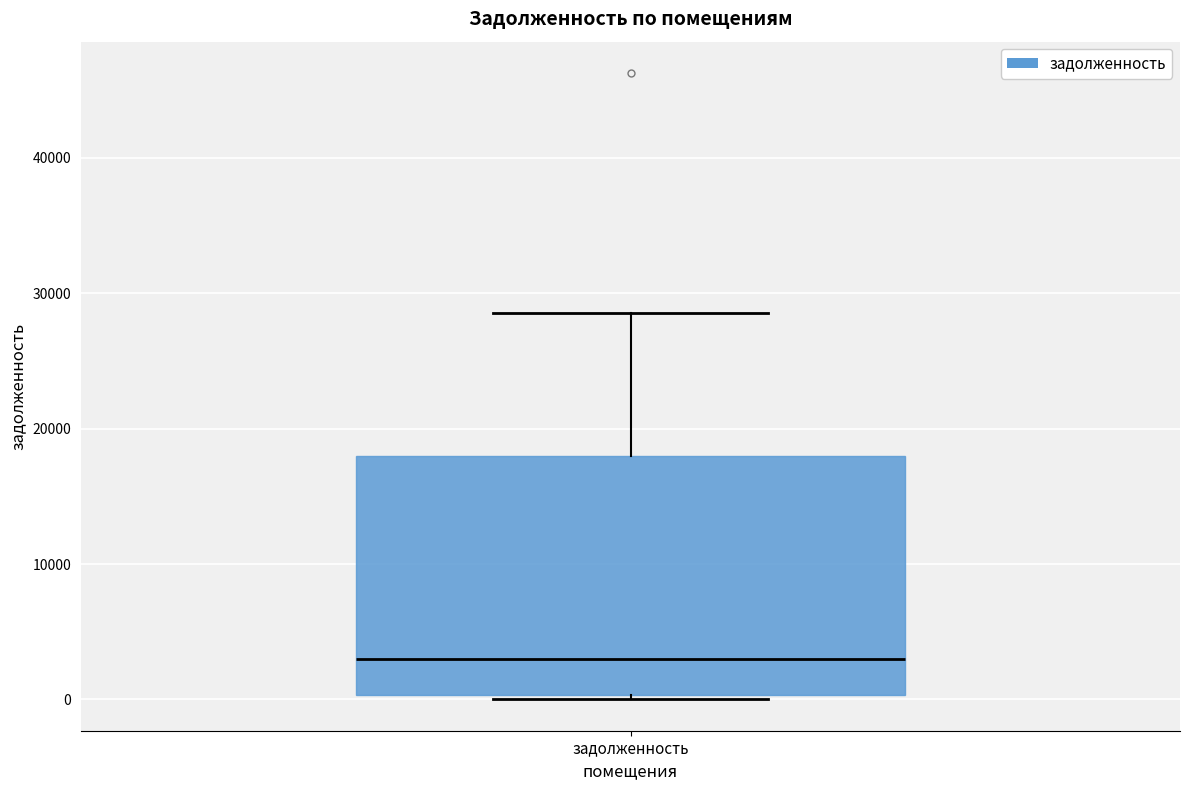

Where does the upper whisker of the box for задолженность end on the y-axis? The values are not printed on the chart, so give them approximately, as read against the axis.

29000